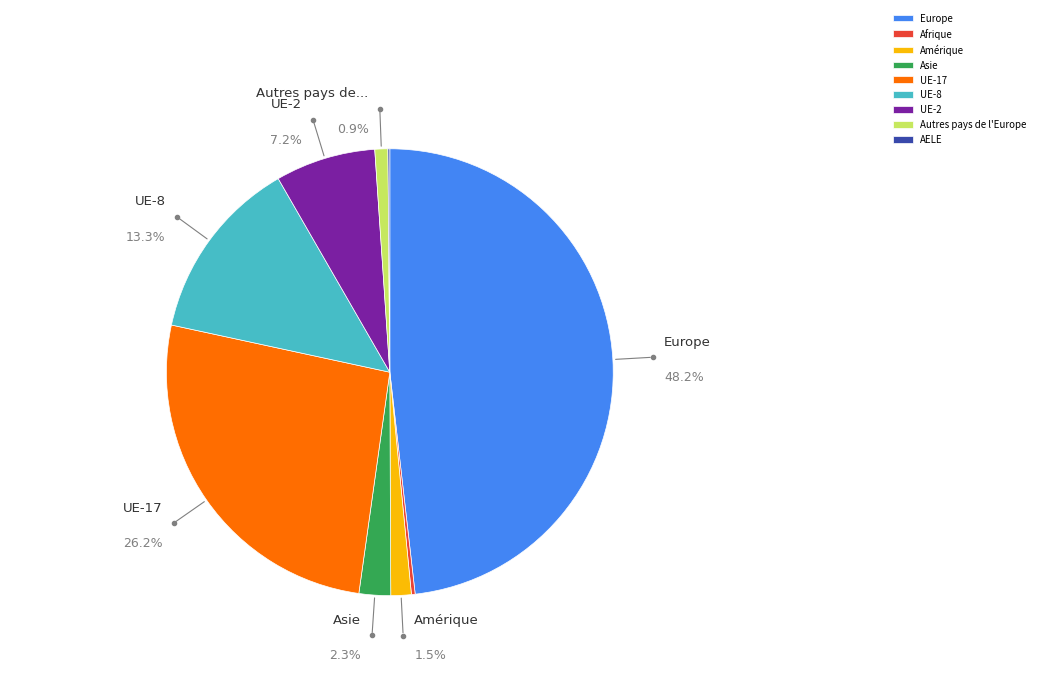

What is the largest slice in the pie chart?

Europe